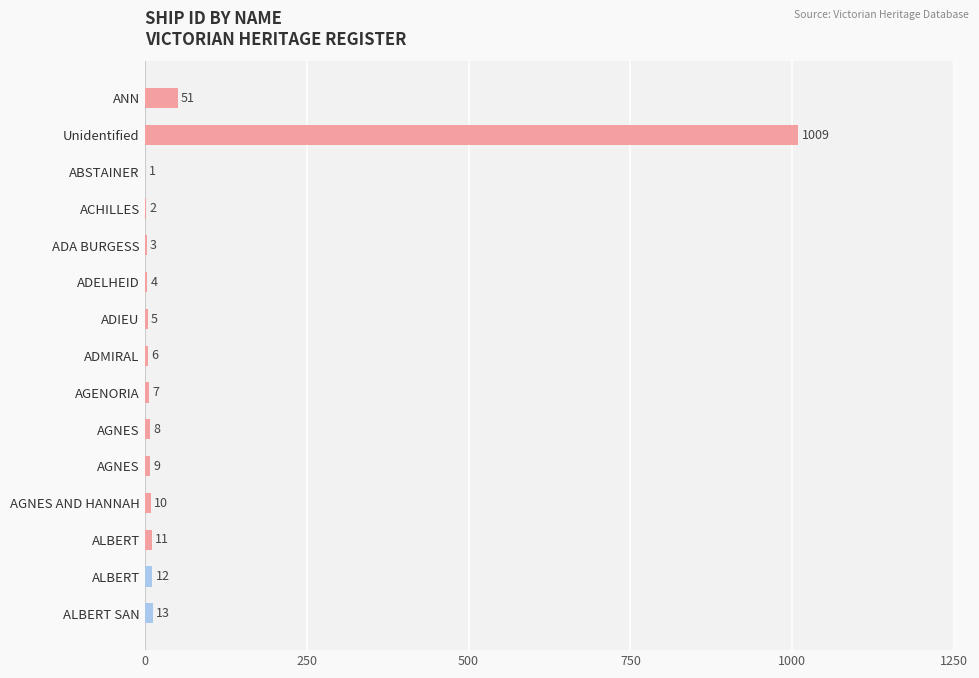

How many categories are shown in the chart?

15